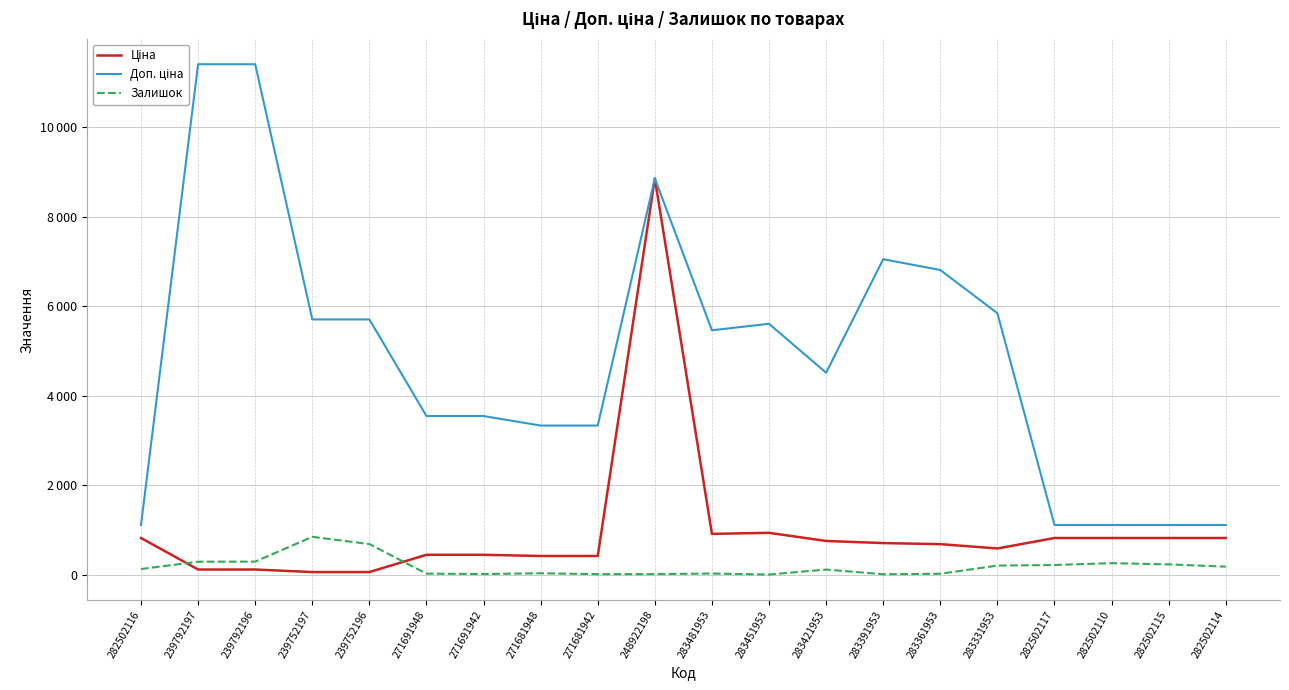

What is the minimum value shown in the chart?

2.0